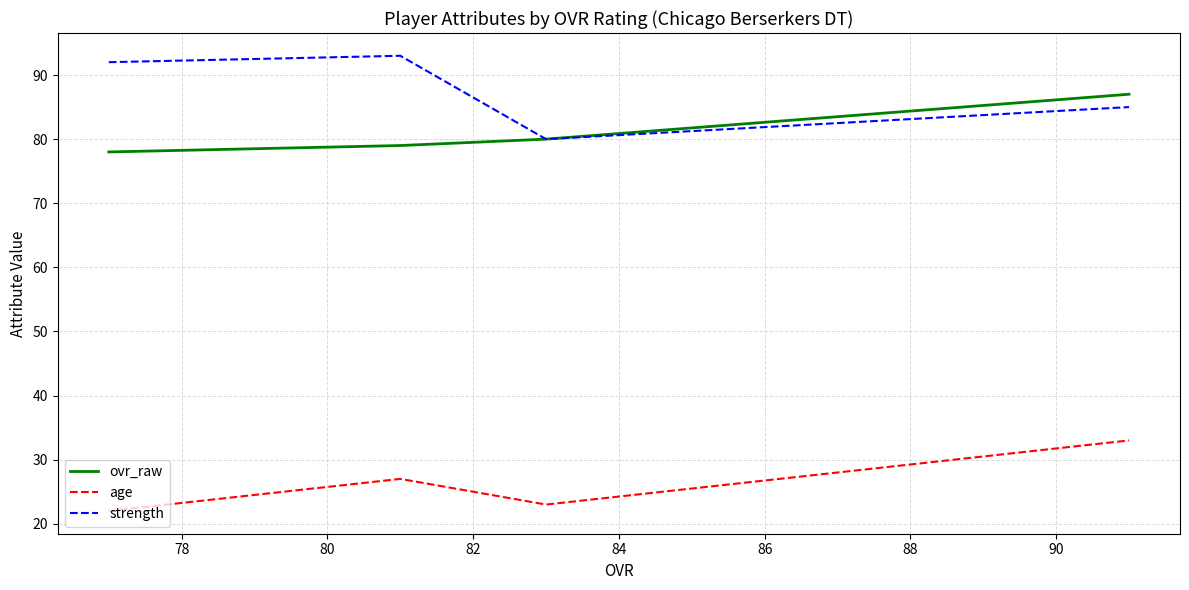

In strength, how many points are lower than both neighbors (excluding endpoints)?

1